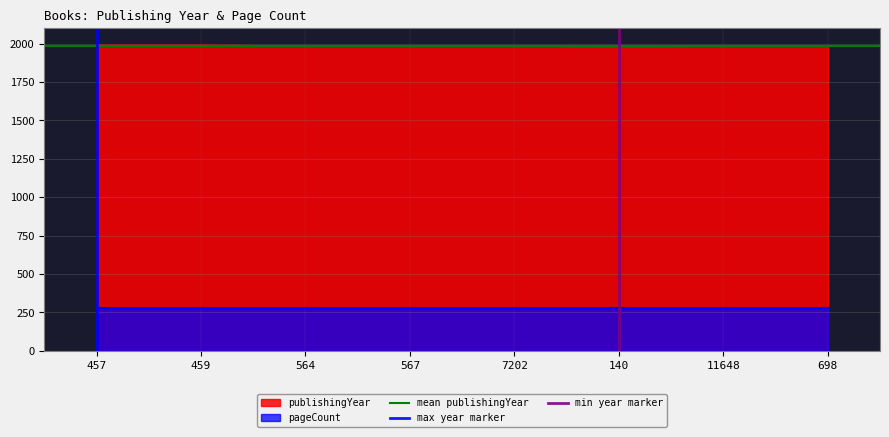

Is it true that min year marker equals 0 at 140?

False